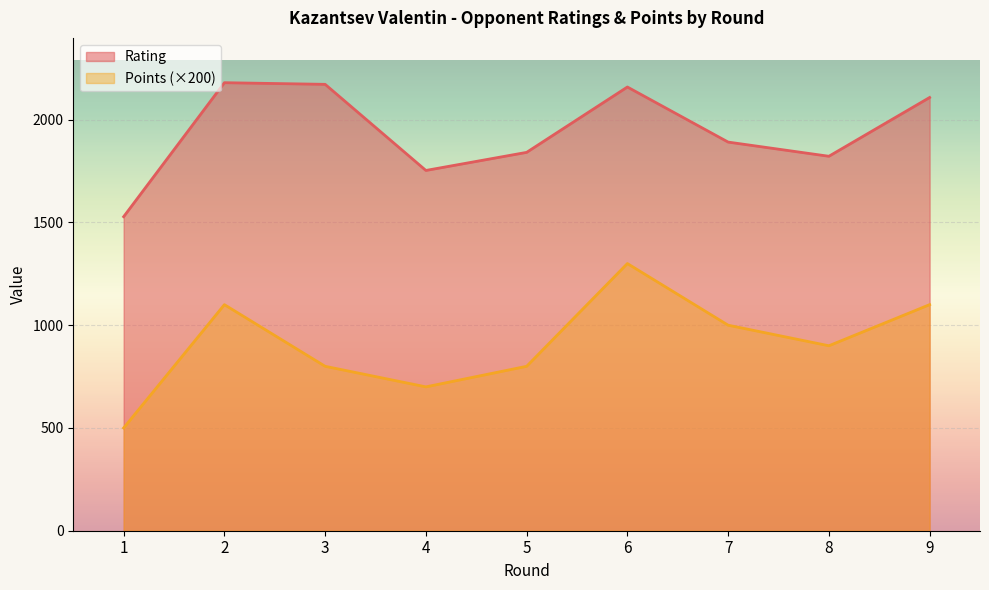

True or false: Points and Rating cross at least once.

False